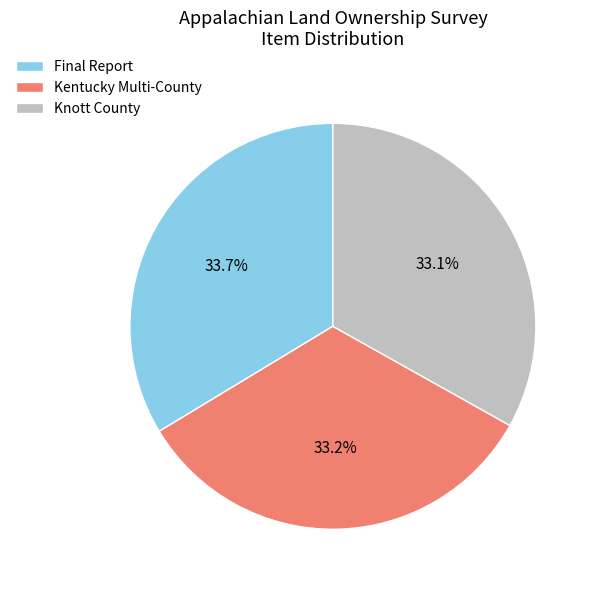

Does any single category account for the majority?

No